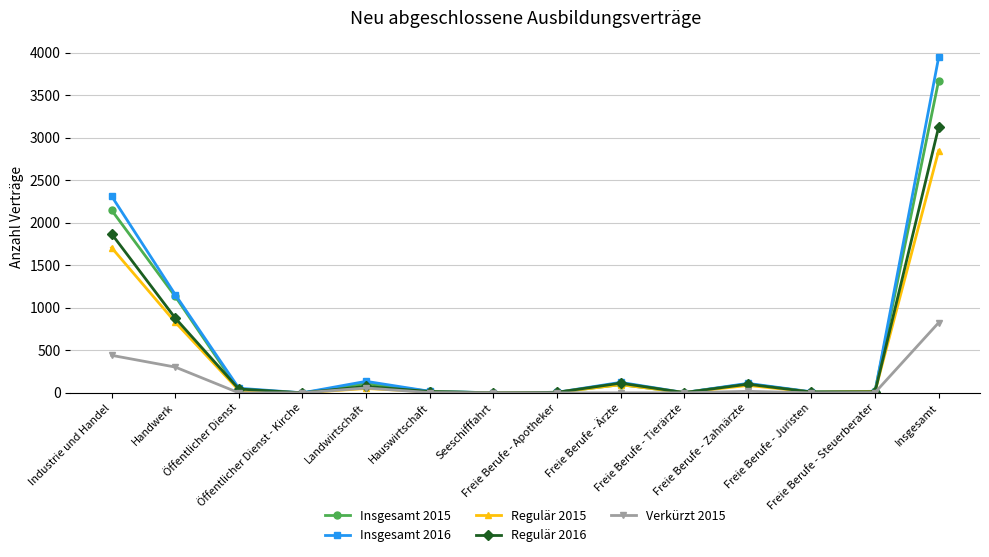

Which series changed the most between Öffentlicher Dienst and Landwirtschaft?

Insgesamt 2016